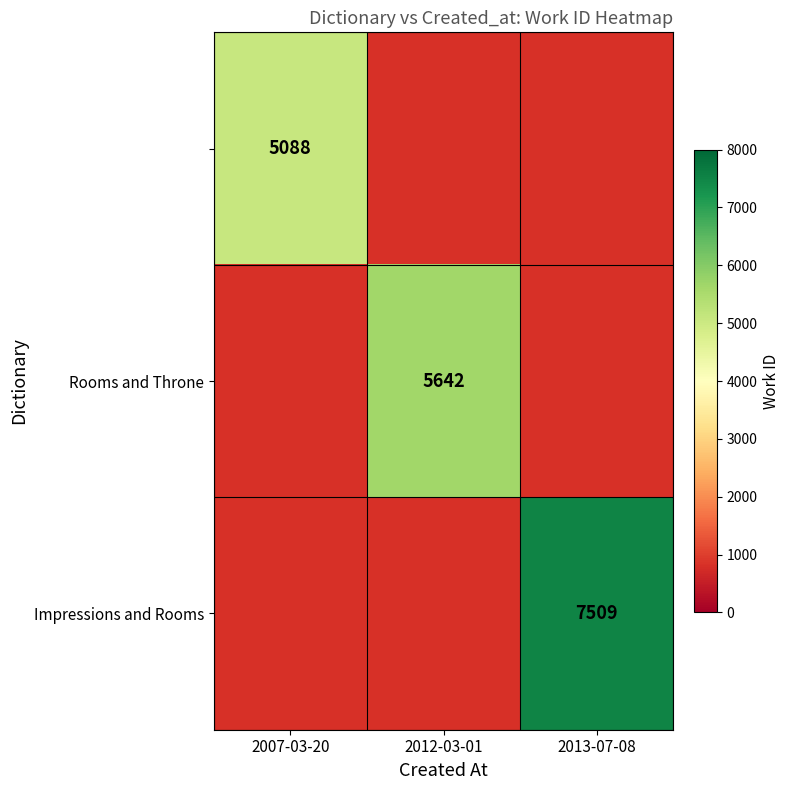

Count the number of data series in this chart.

3